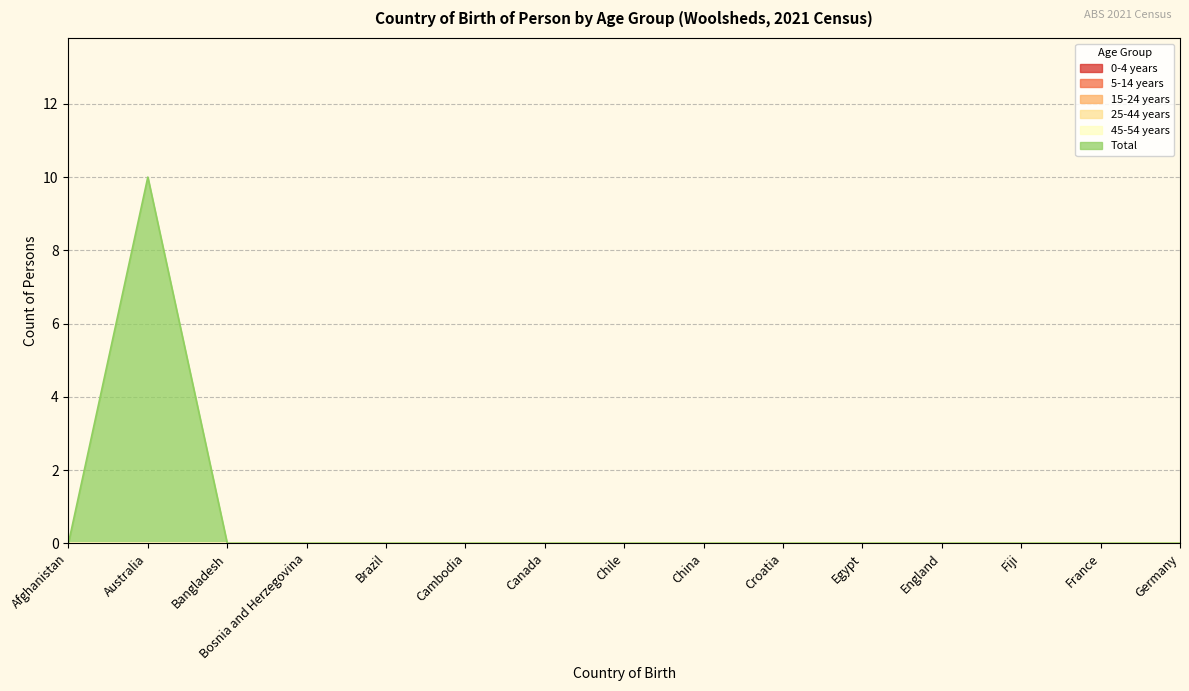

How many lines are shown in the chart?

6